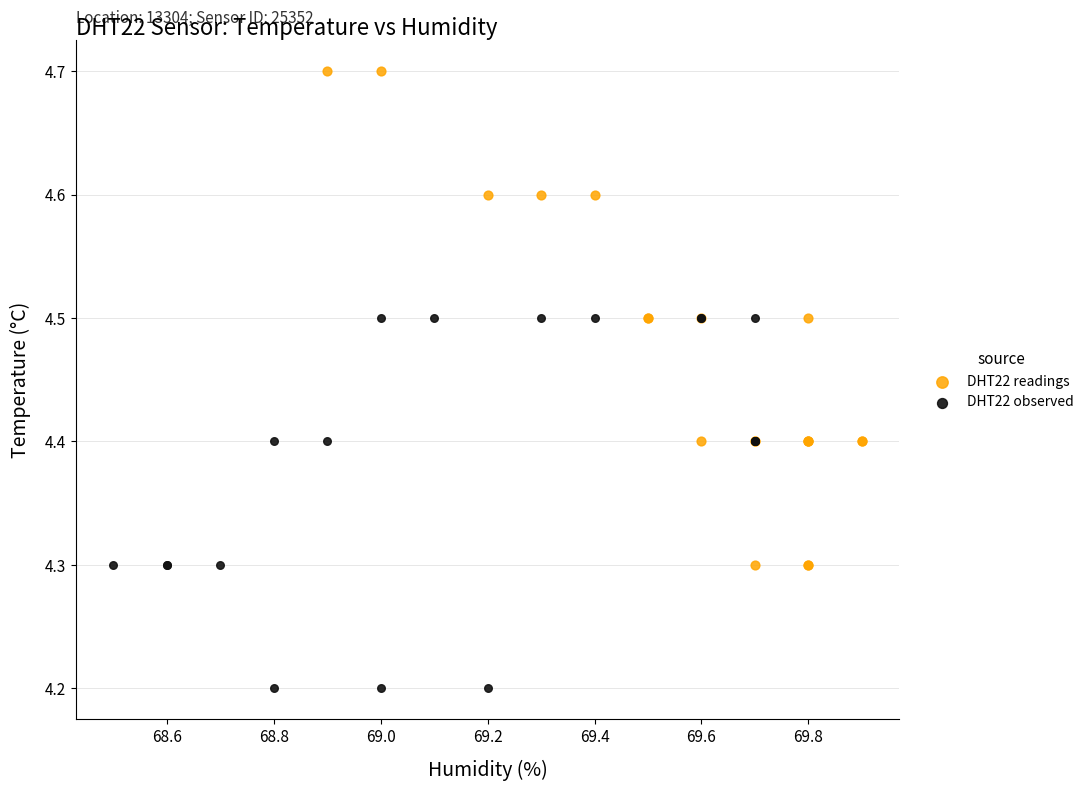

Which series contains the lowest Y value?

DHT22 observed